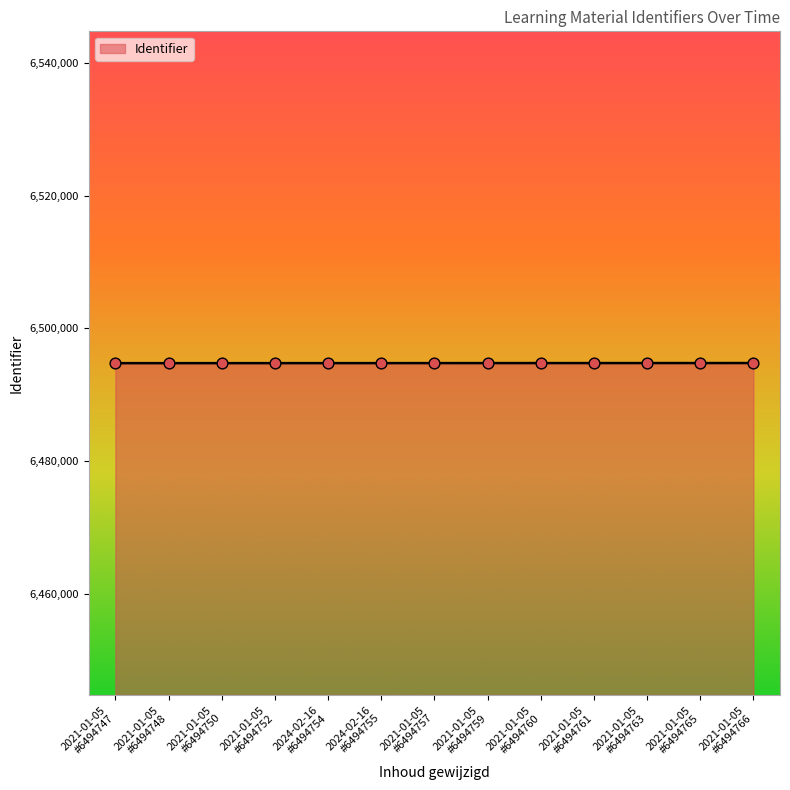

What is the smallest value displayed?

6494747